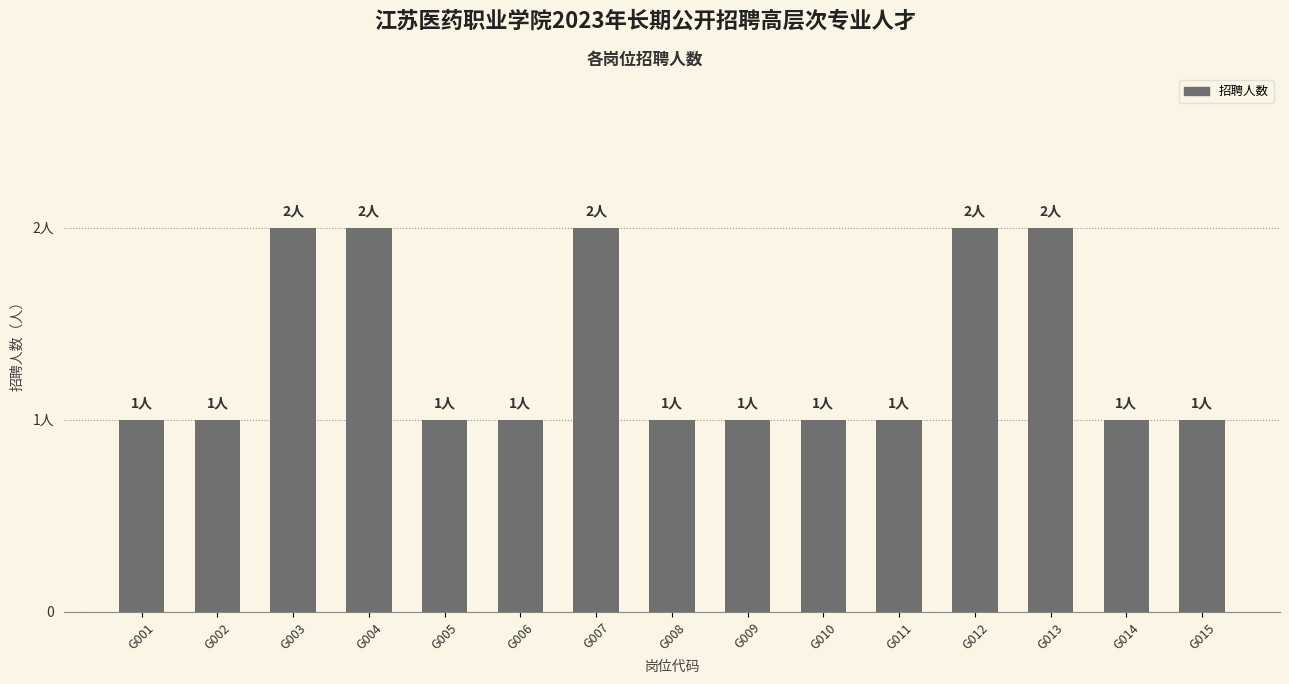

What is the sum of the values at G009 and G012?

3